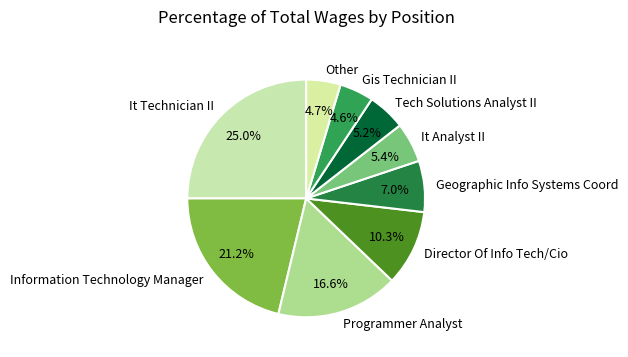

Which category has the biggest portion of the pie?

It Technician II